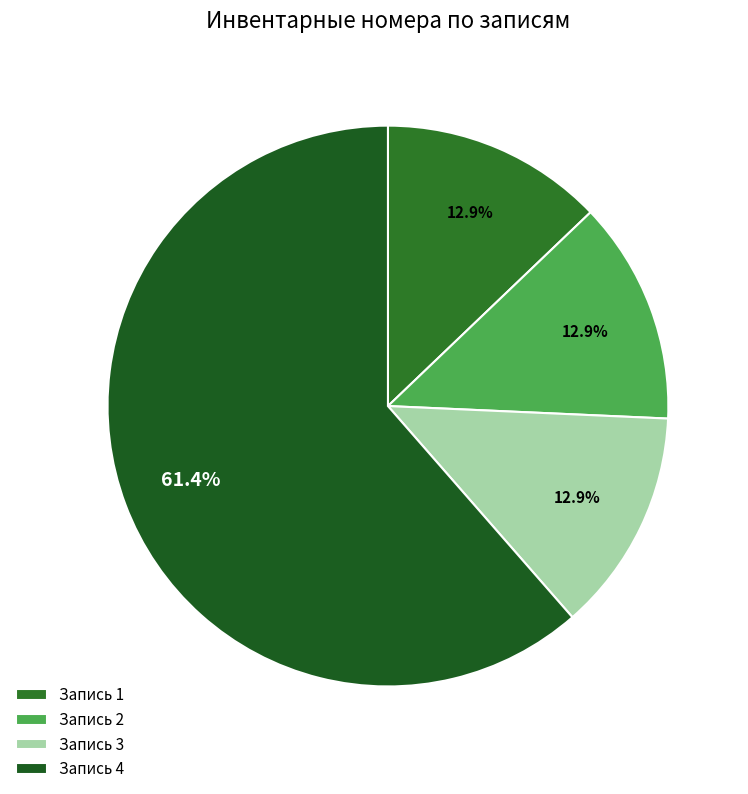

How many segments does this pie chart have?

4